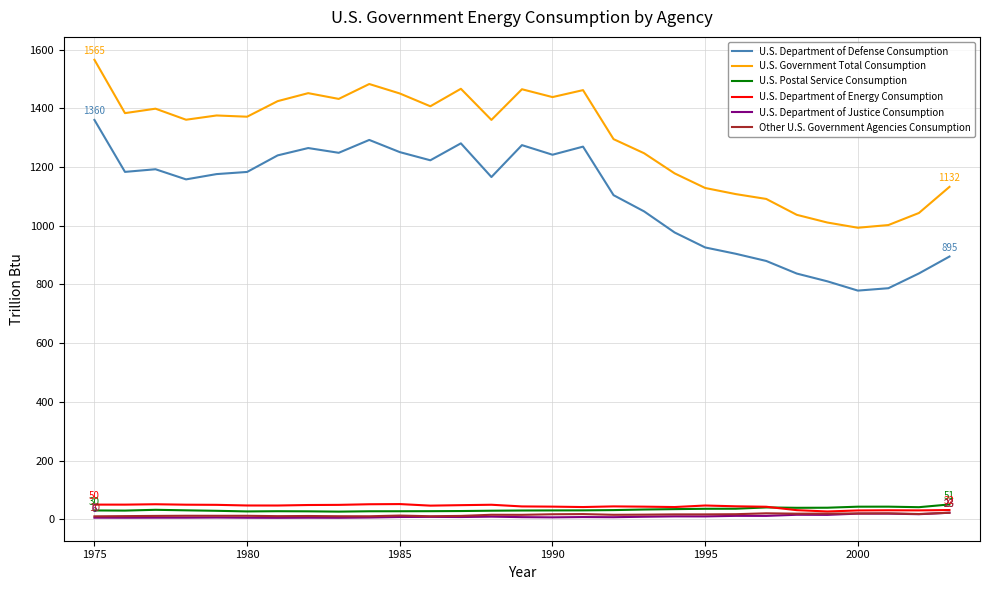

True or false: U.S. Department of Energy Consumption and U.S. Government Total Consumption intersect in this chart.

False